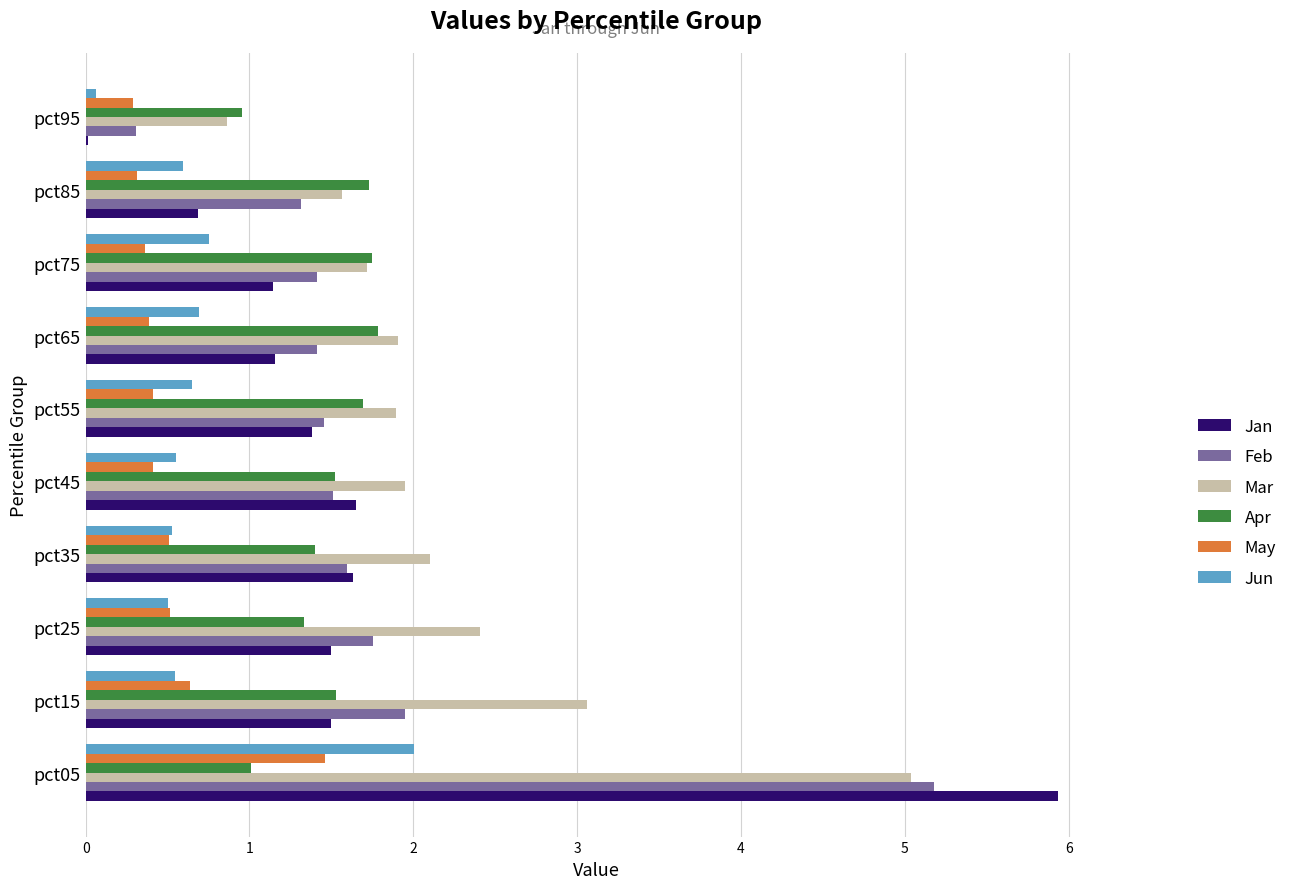

The value of Apr at pct25 is 1.3. True or false?

True